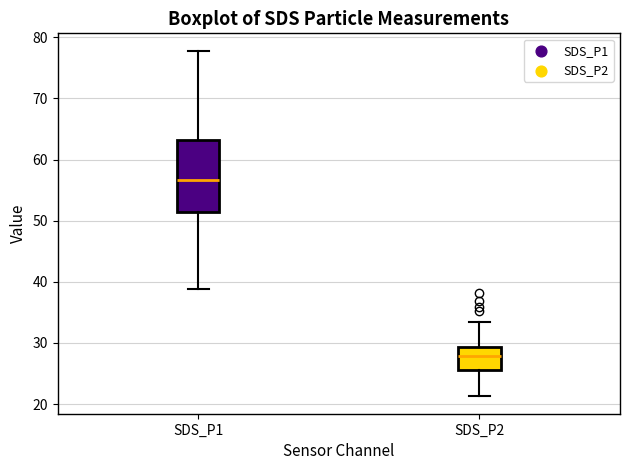

Where does the upper whisker of the box for SDS_P1 end on the y-axis? The values are not printed on the chart, so give them approximately, as read against the axis.

78